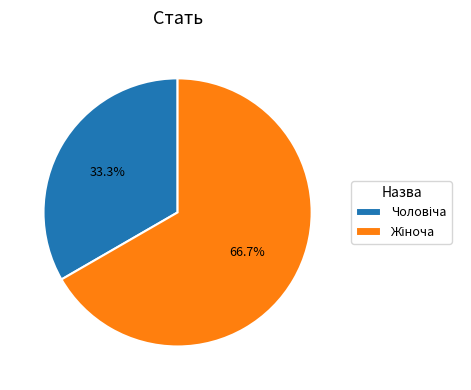

Is there a majority slice in this chart?

Yes